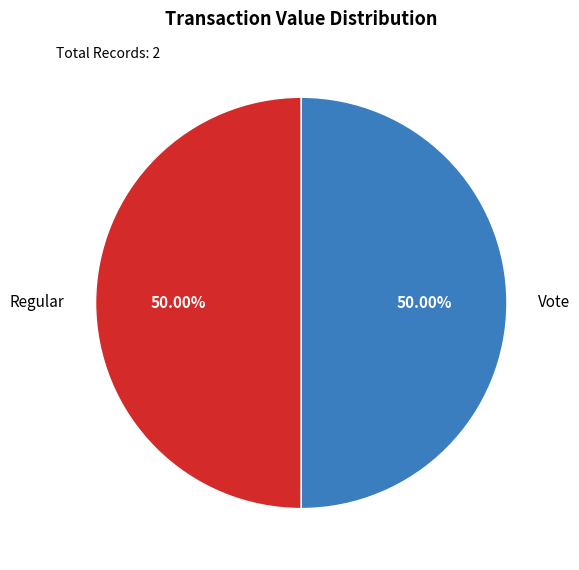

To the nearest percent, what is the combined percentage of Regular and Vote?

100%